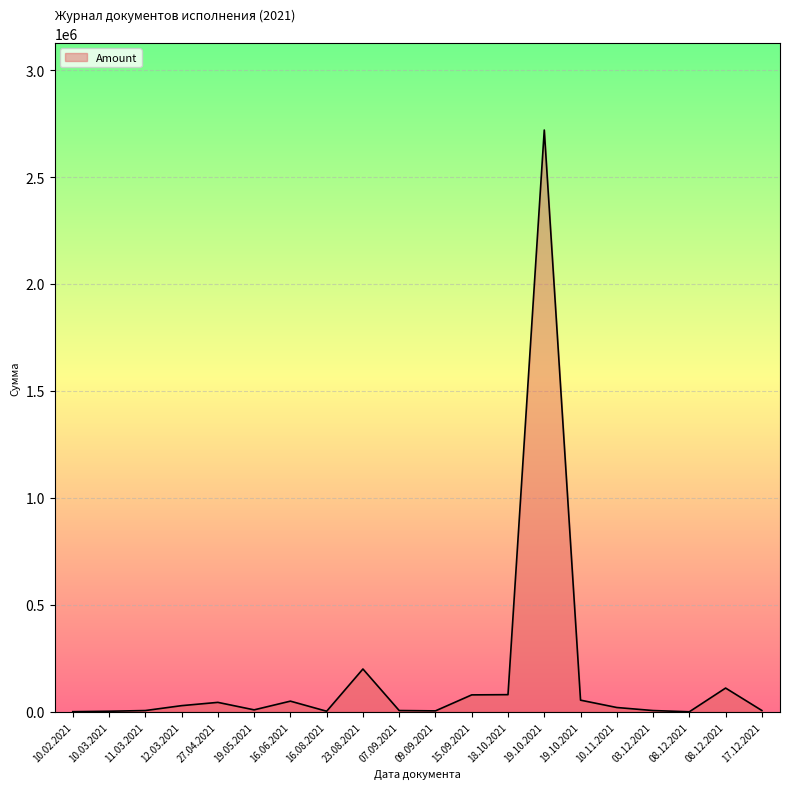

The value at 19.10.2021 is 14618.7. True or false?

False